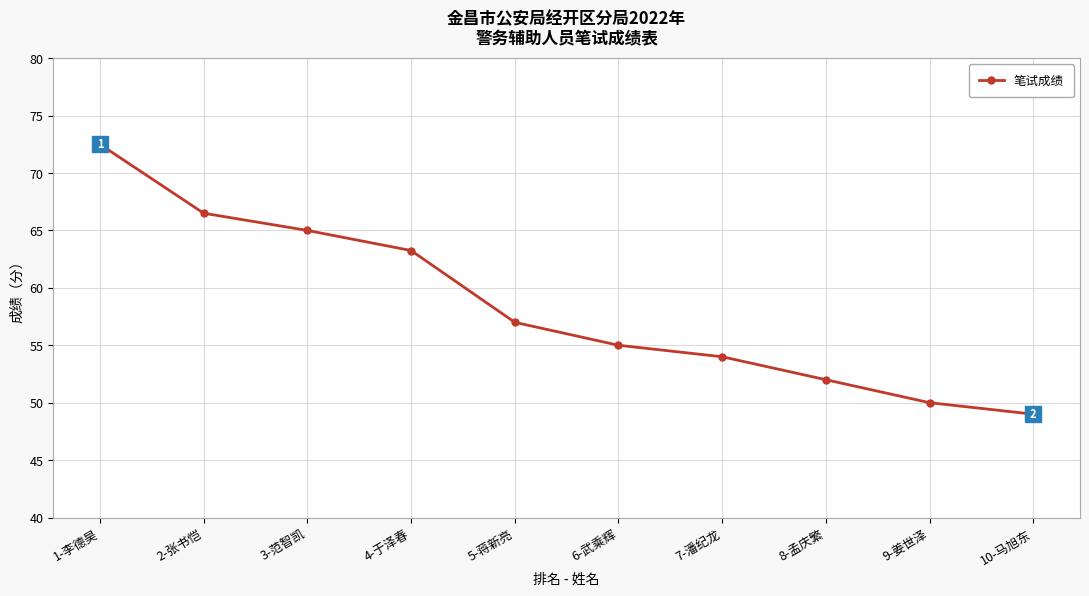

Rank the categories by value from lowest to highest.

10-马旭东, 9-姜世泽, 8-孟庆繁, 7-潘纪龙, 6-武乘辉, 5-蒋新亮, 4-于泽春, 3-范智凯, 2-张书恺, 1-李德昊